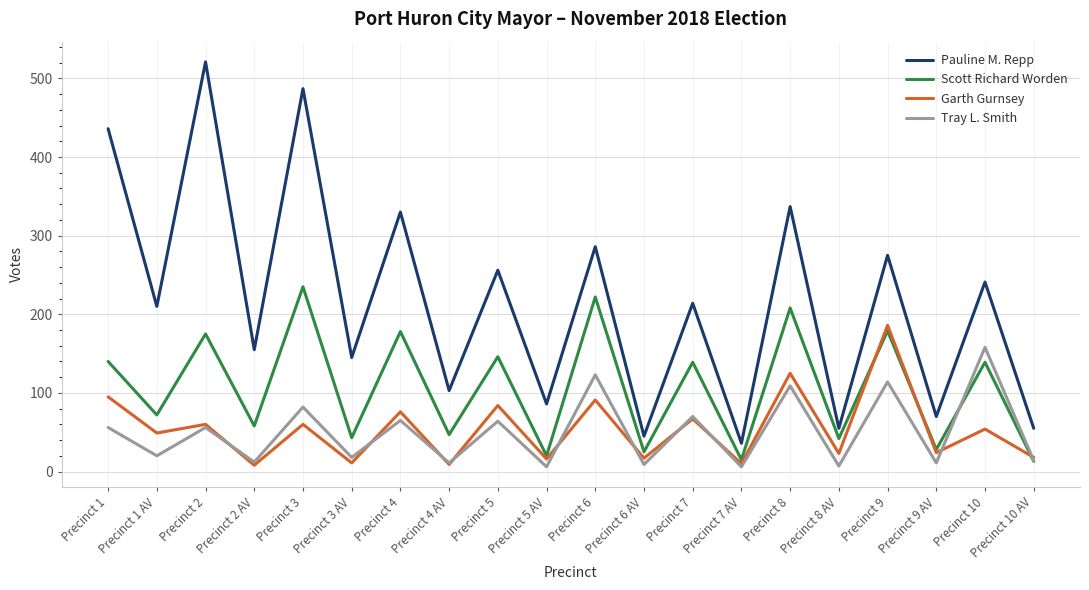

At which label does Tray L. Smith reach its peak?

Precinct 10